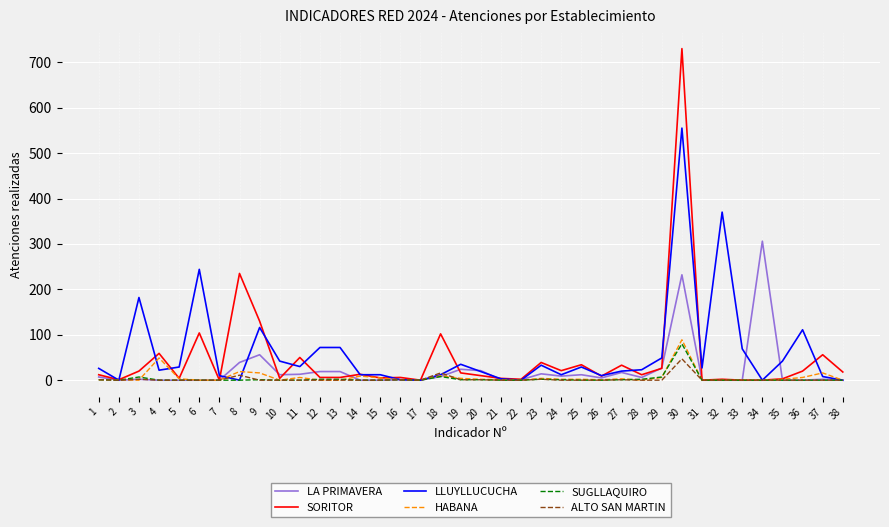

Which series has the largest total across all categories?

LLUYLLUCUCHA